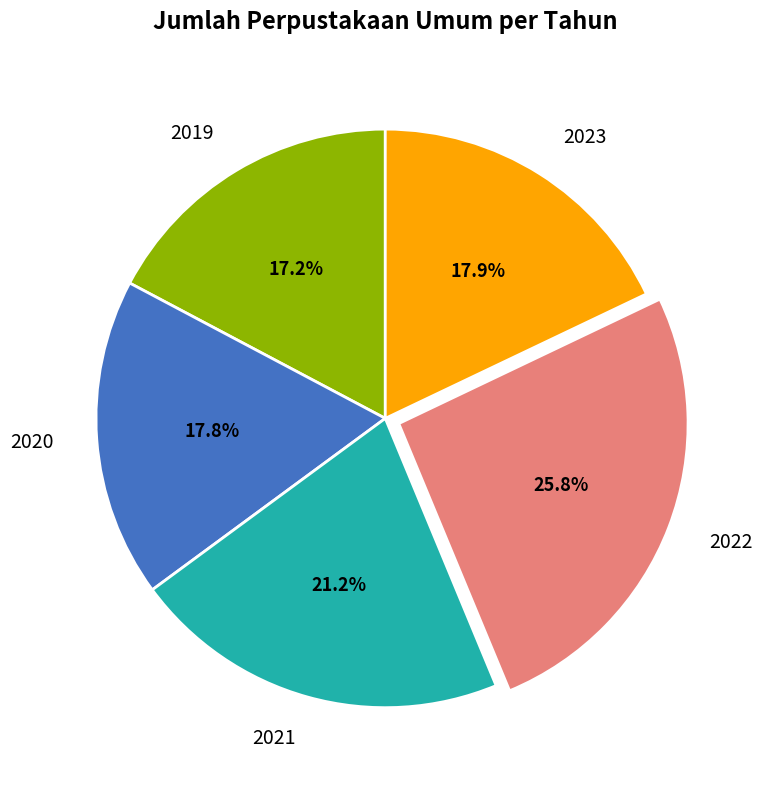

Is there a majority slice in this chart?

No